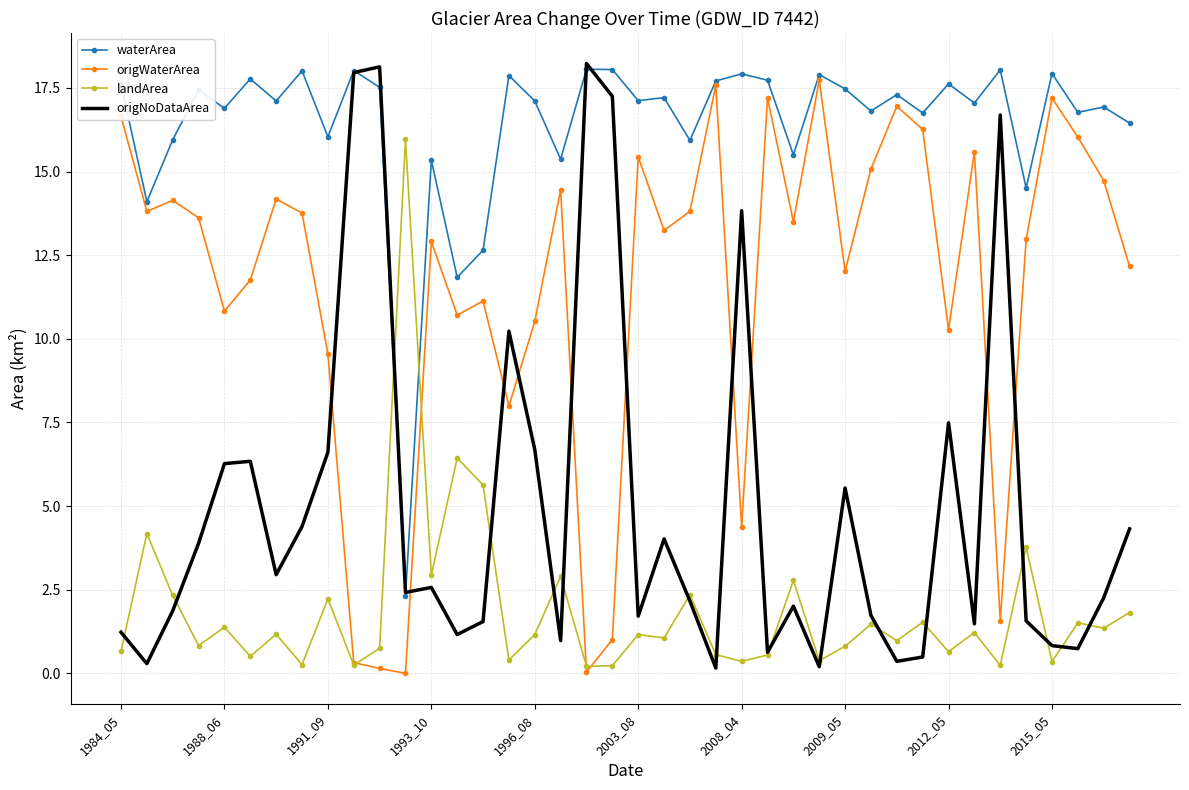

Which series ends up on top after the final intersection of waterArea and landArea?

waterArea